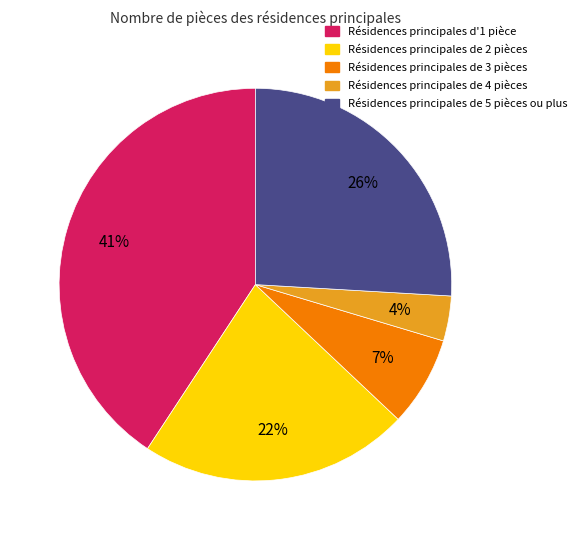

What percentage is the Résidences principales de 5 pièces ou plus slice, to the nearest percent?

26%